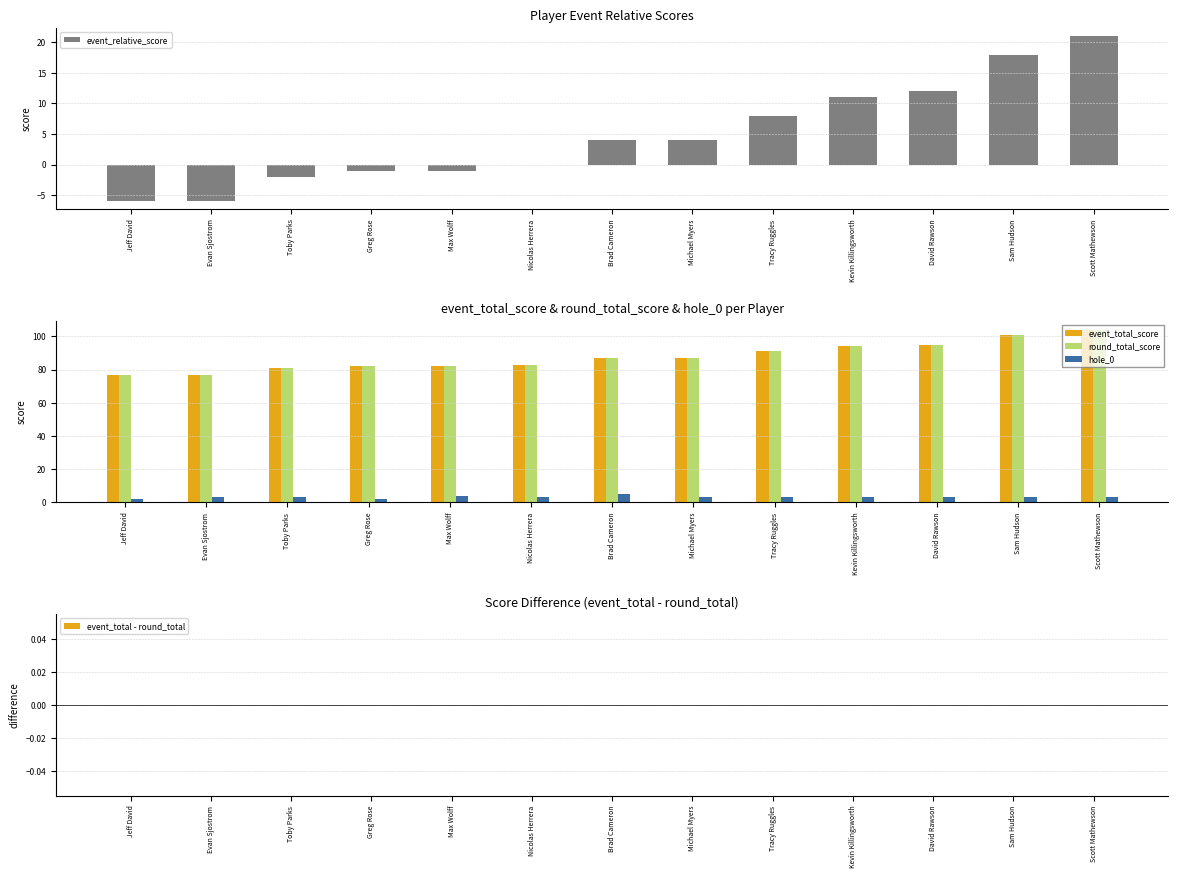

Count the number of data series in this chart.

5